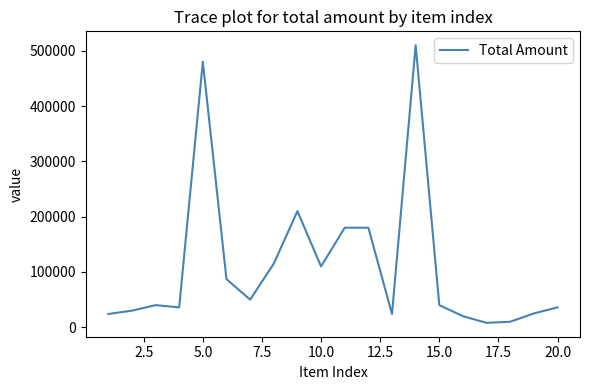

What is the difference between the maximum and minimum values?

502000